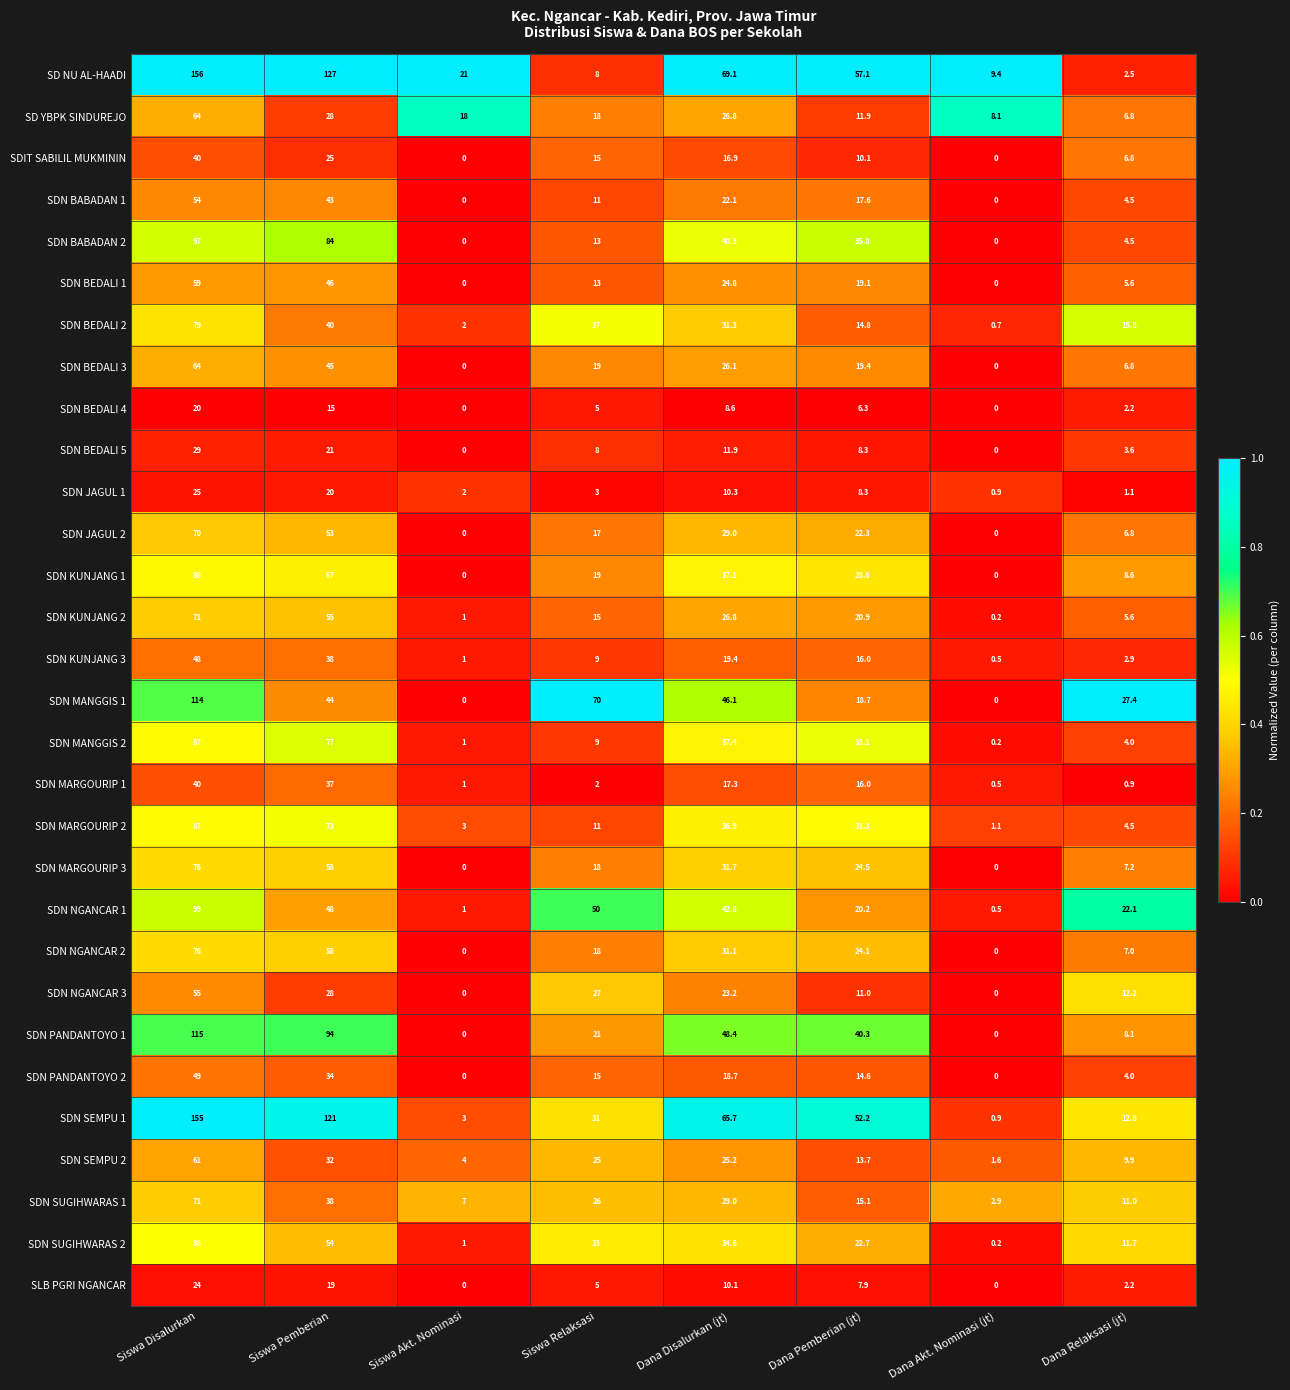

Which series has the widest spread of values?

SDN SEMPU 1